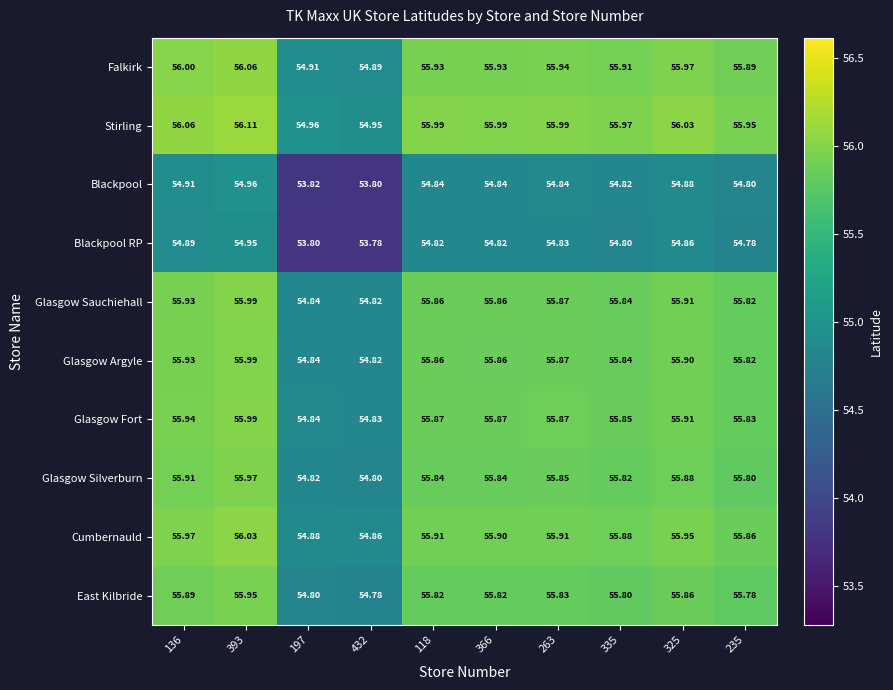

At how many categories does at least one series exceed 54?

10